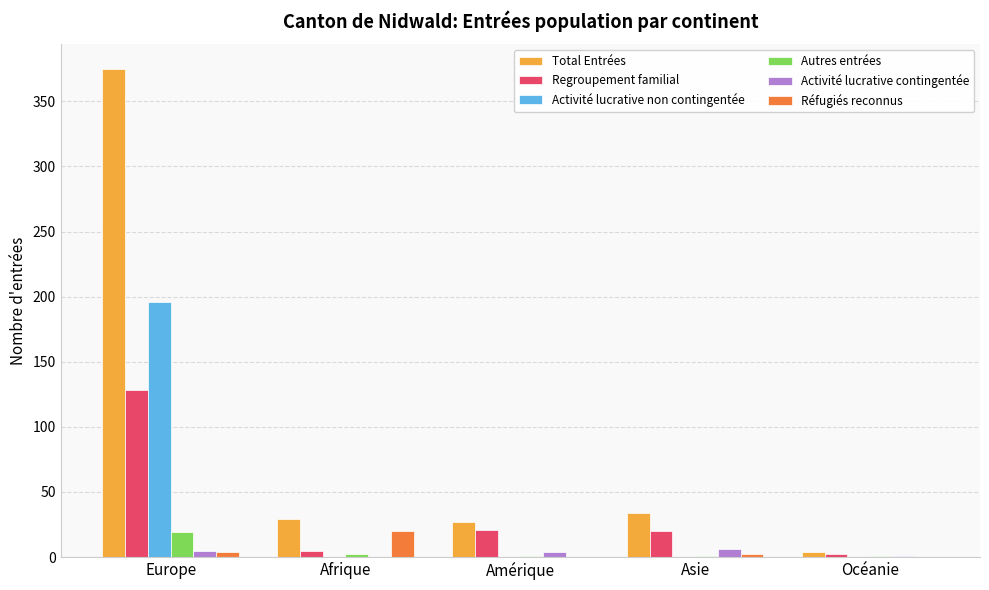

At which label does Réfugiés reconnus first exceed 2?

Europe